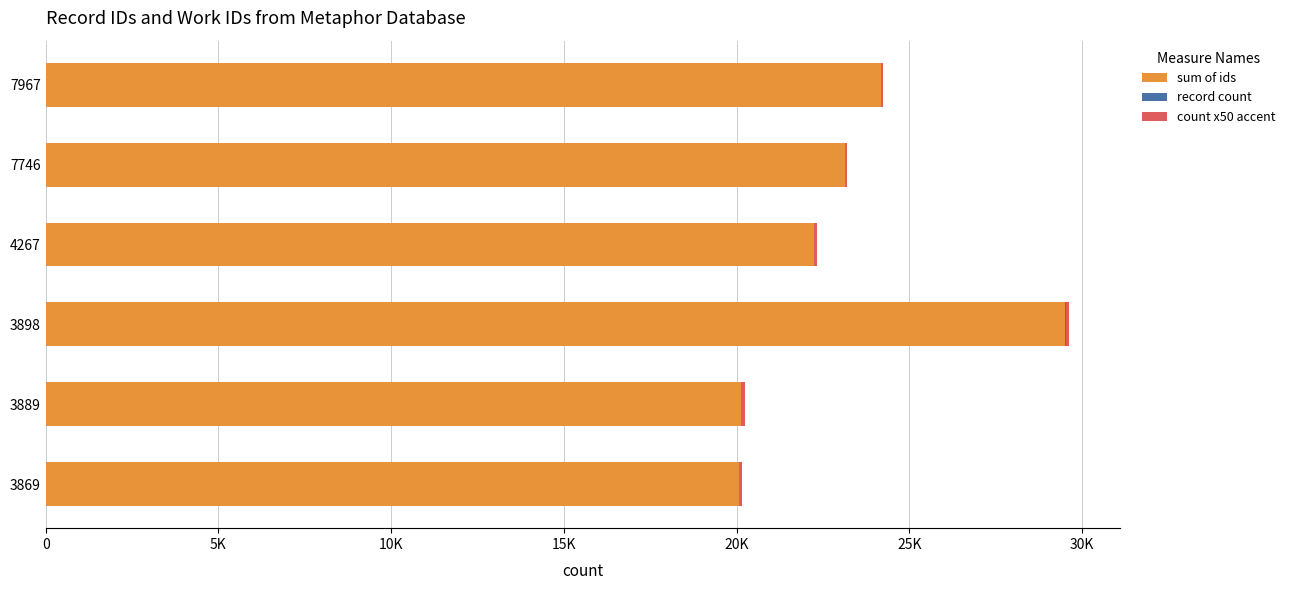

What position from the left is 25K?

6